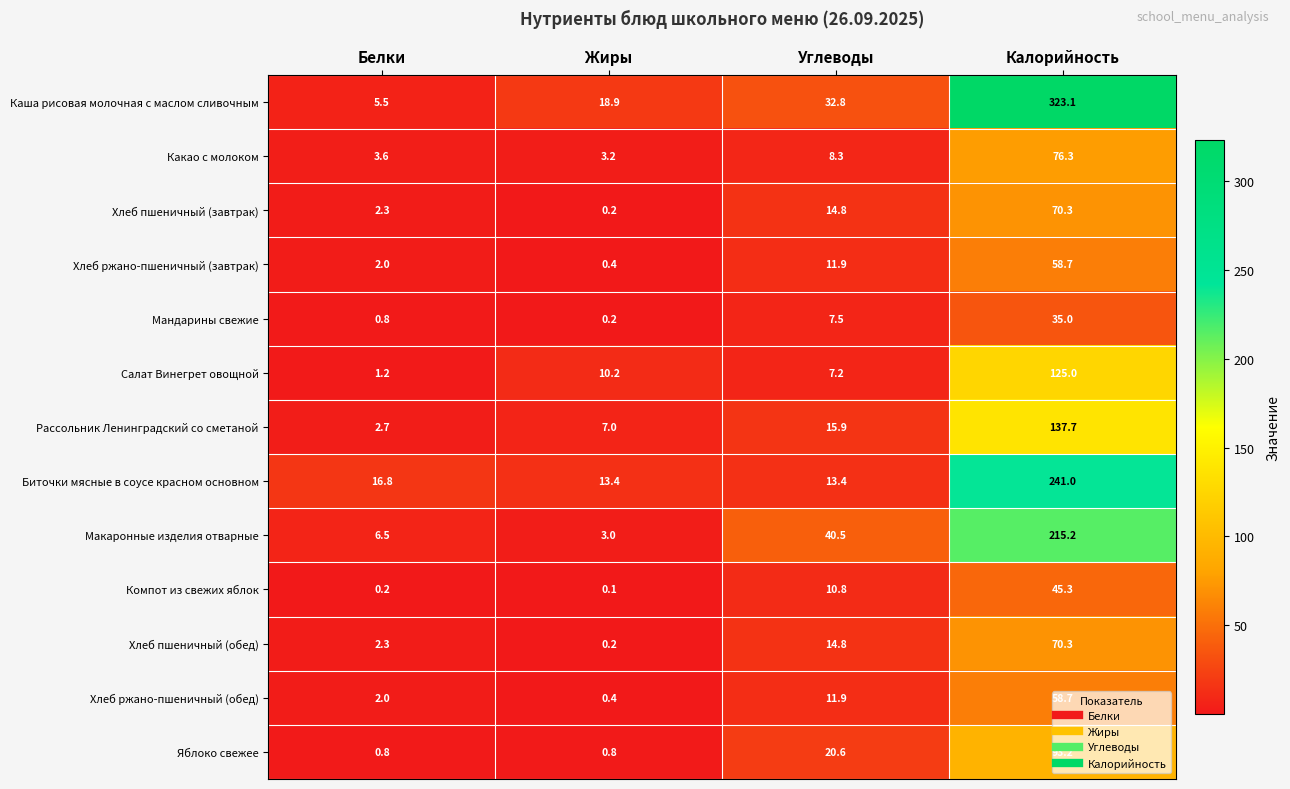

Rank the categories by Макаронные изделия отварные value from lowest to highest.

Жиры, Белки, Углеводы, Калорийность